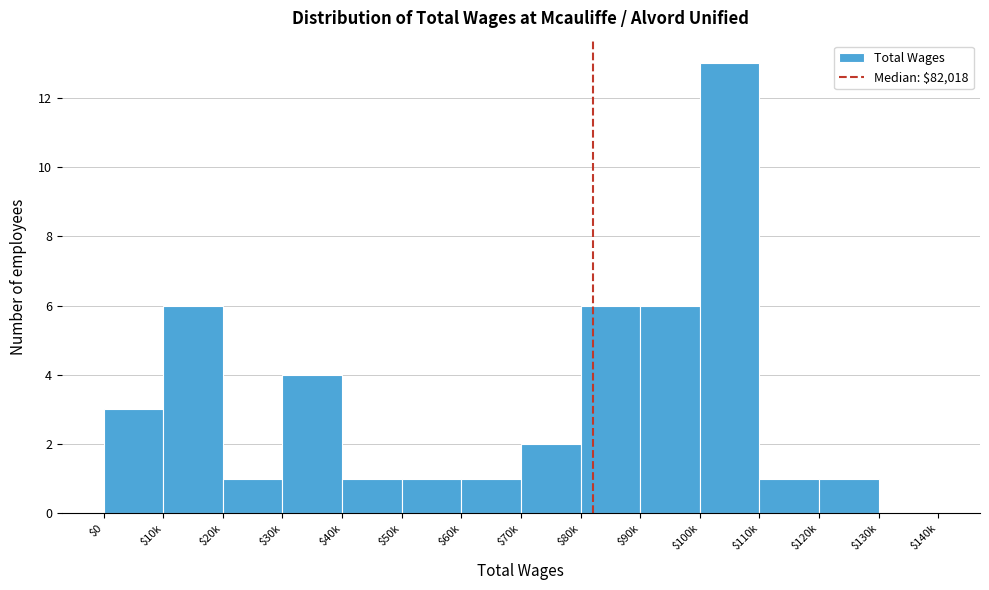

What is the sum of all values?

46